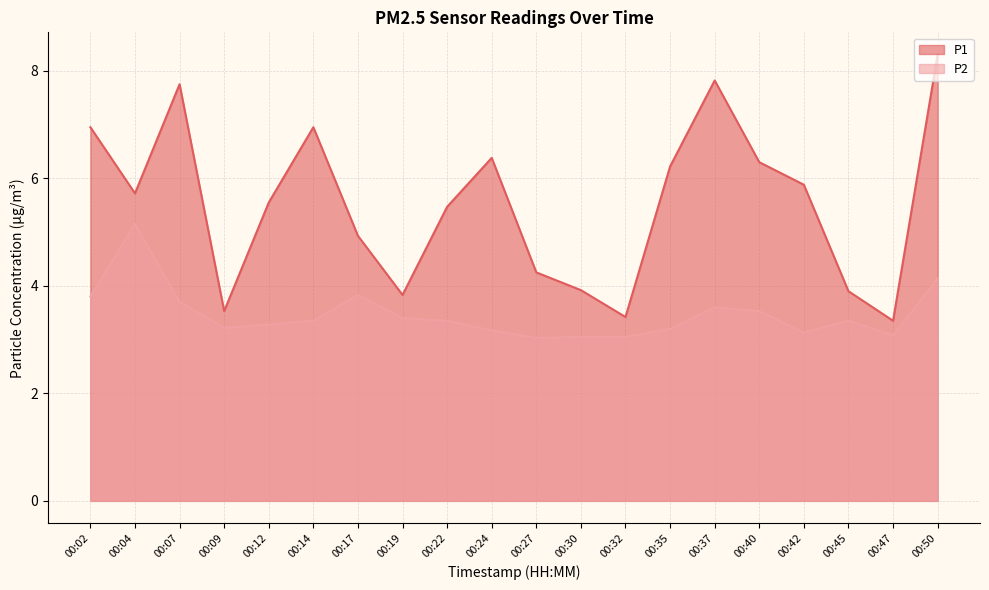

What is the approximate value of P1 at 00:27?

4.2